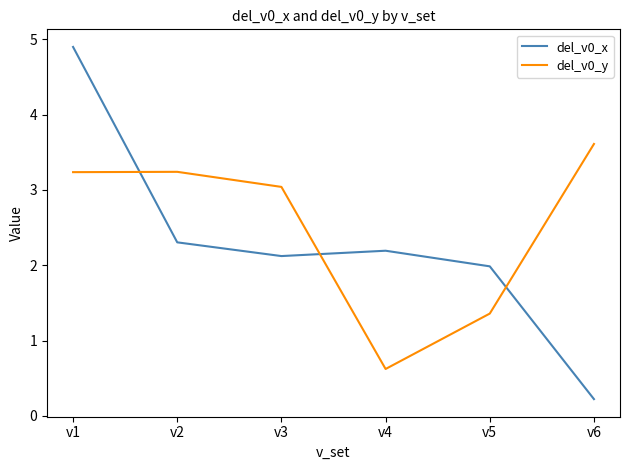

Reading left to right, list all the values displayed in this chart.

del_v0_x: 4.9	2.3	2.1	2.2	2.0	0.2
del_v0_y: 3.2	3.2	3.0	0.6	1.4	3.6